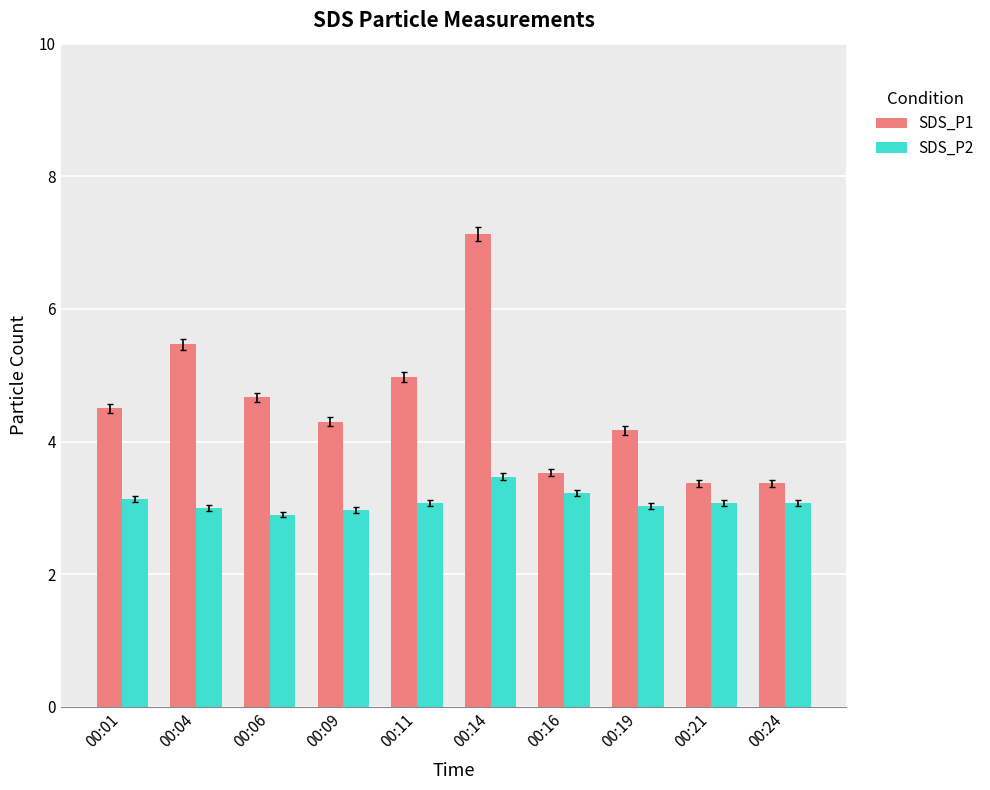

Between 00:19 and 00:24, which series saw the biggest shift?

SDS_P1